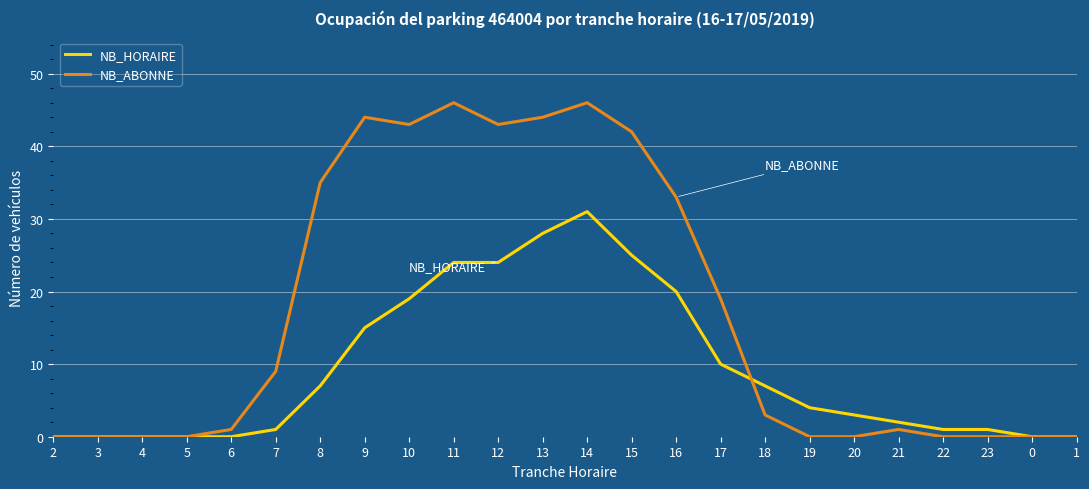

True or false: NB_HORAIRE has a value of 6 at 11.

False